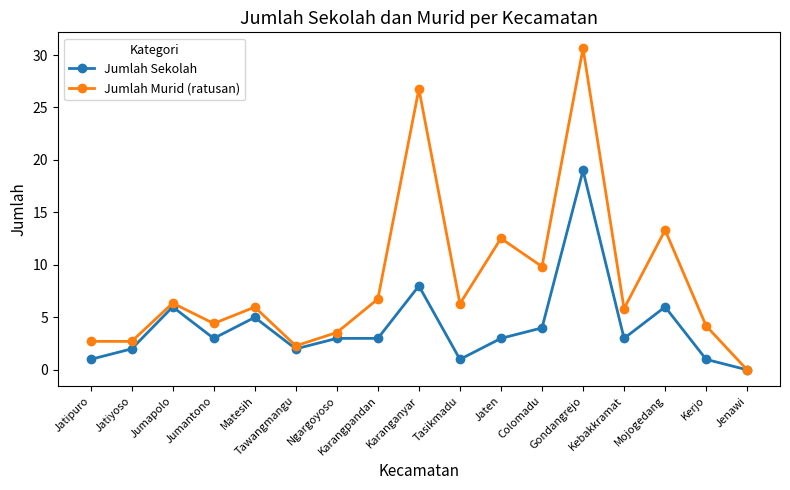

Rank the series at Jatiyoso from lowest to highest value.

Jumlah Sekolah, Jumlah Murid (ratusan)